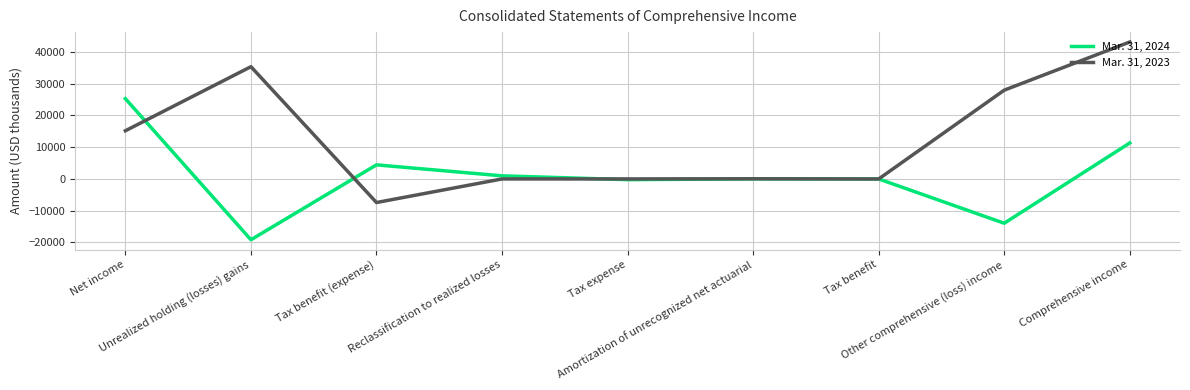

Which series has the largest total across all categories?

Mar. 31, 2023